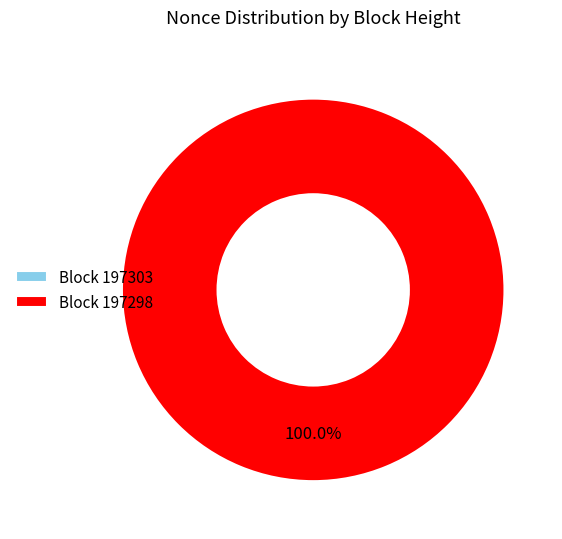

What percentage is NOT represented by 197303?

100.0%